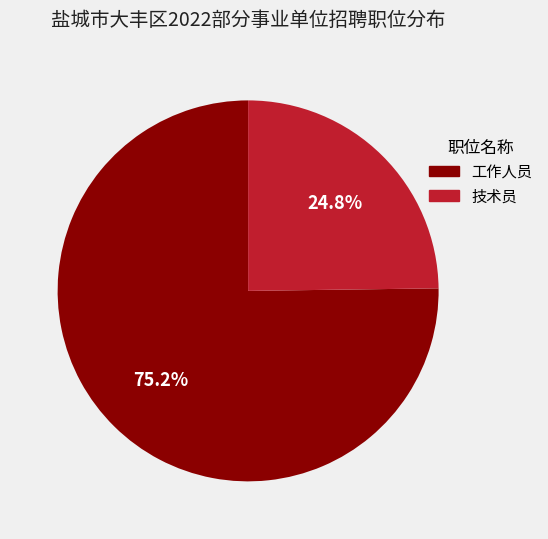

Count the number of slices in the pie.

2